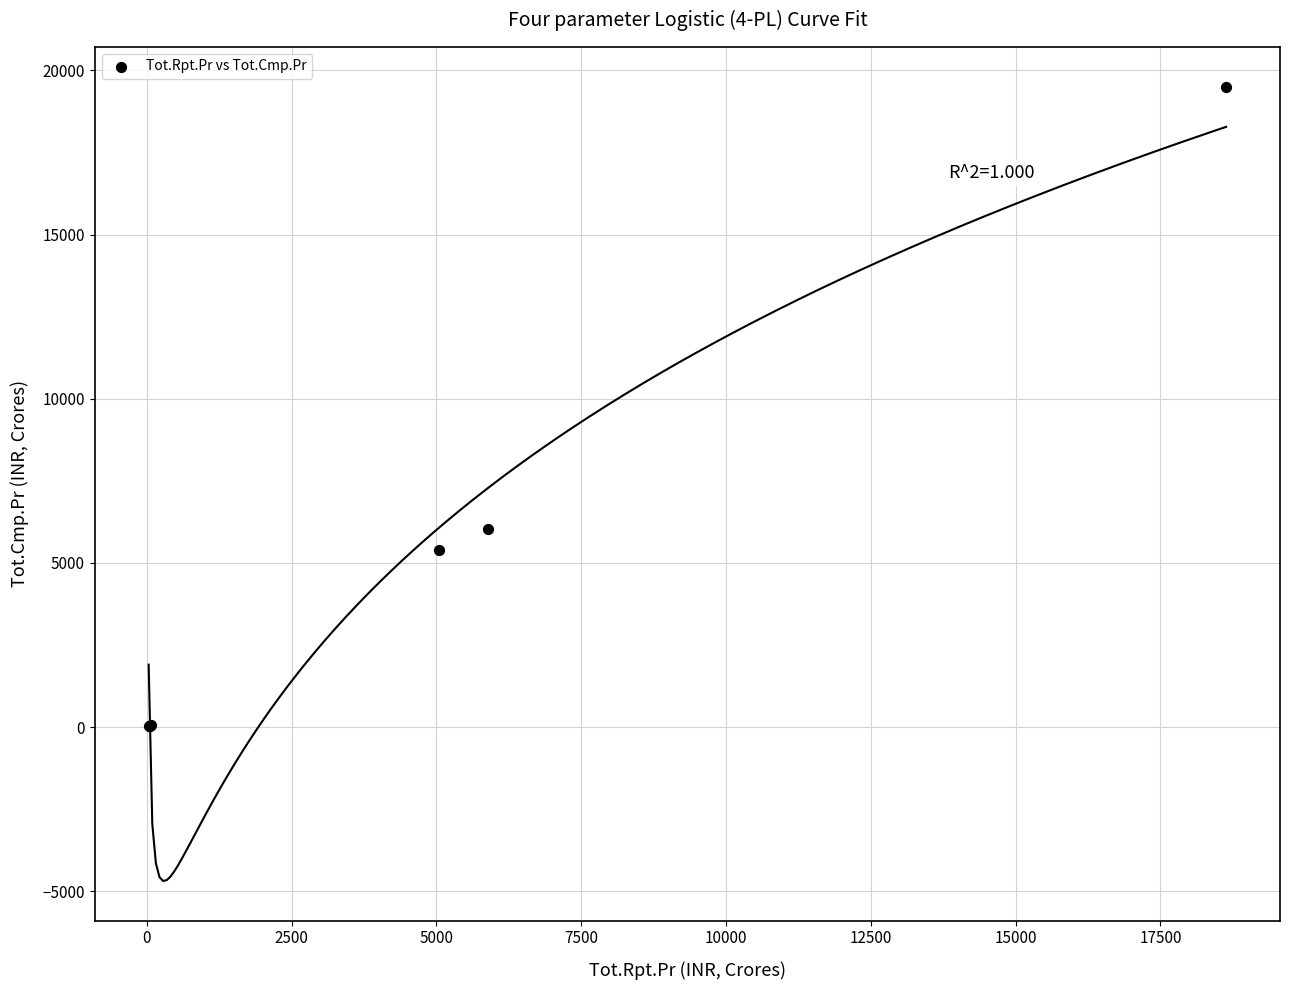

What Y value in the scatter plot is closest to 9767?

6019.9